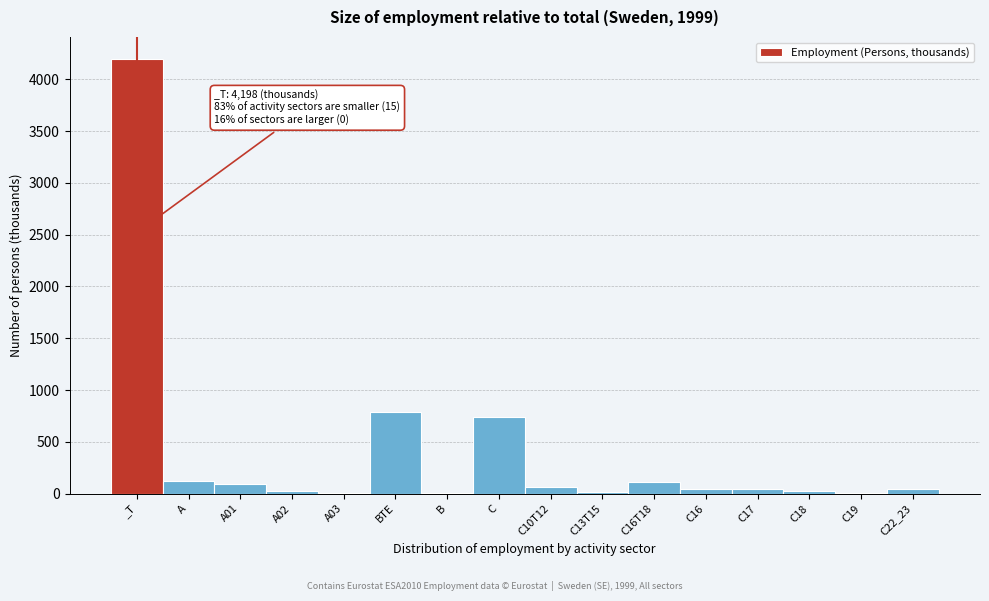

What is the maximum value shown in the chart?

4198